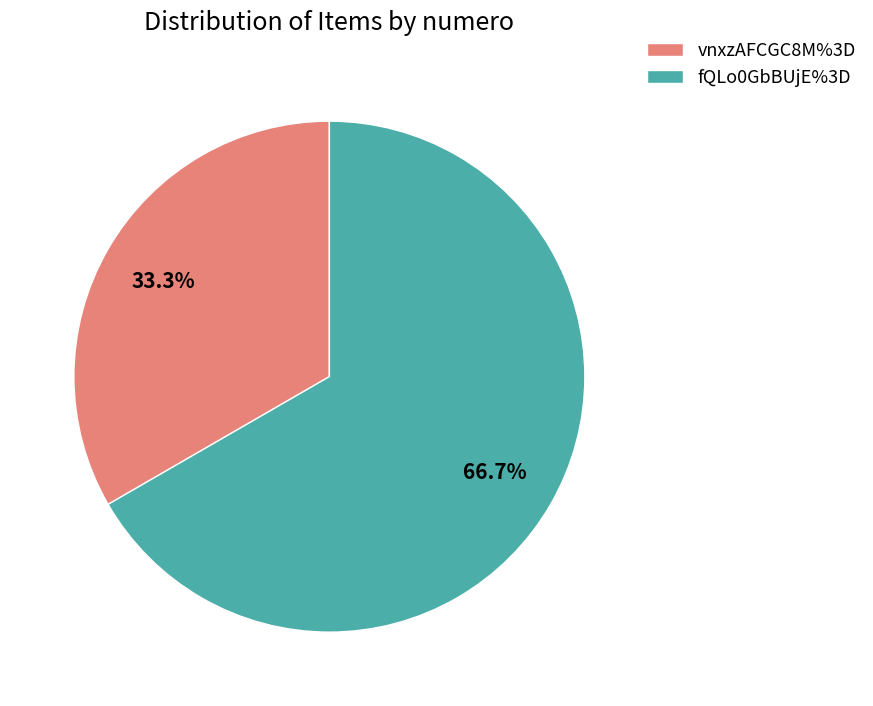

Between fQLo0GbBUjE%3D and vnxzAFCGC8M%3D, which is larger?

fQLo0GbBUjE%3D